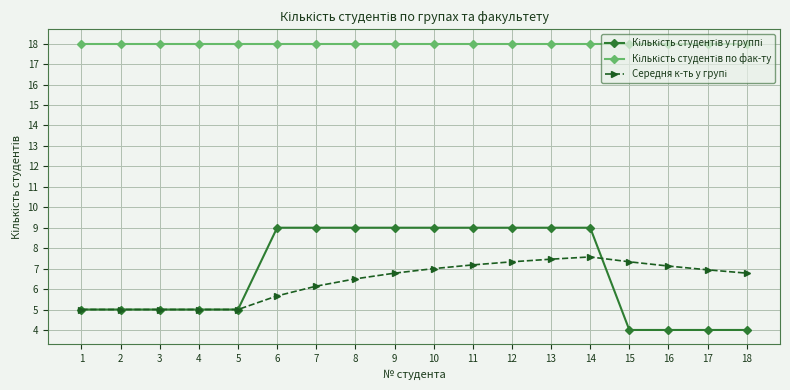

What is the total value across all series at 6?

32.7